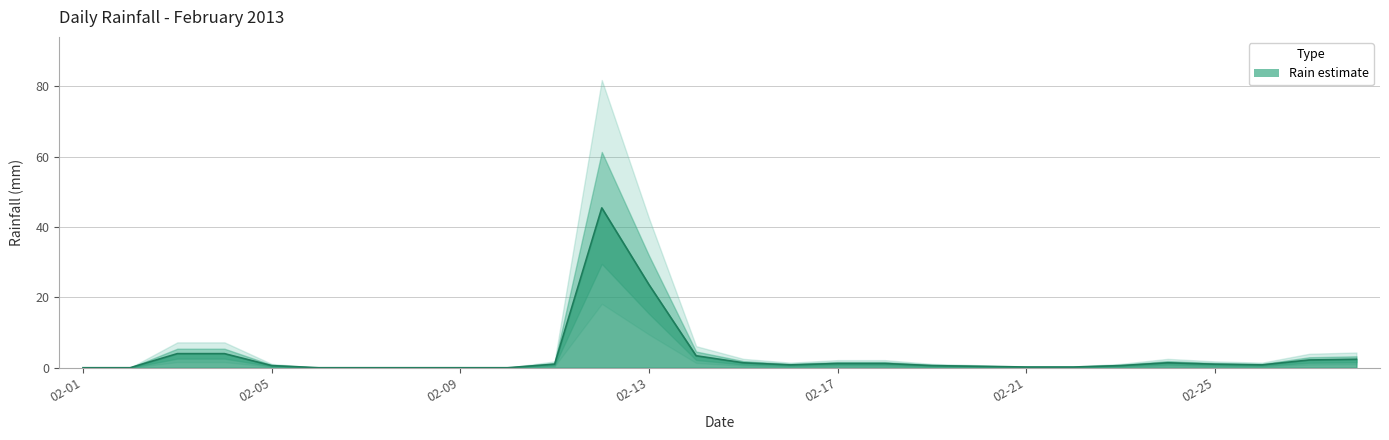

True or false: the data has more than 2 interior local peaks.

False